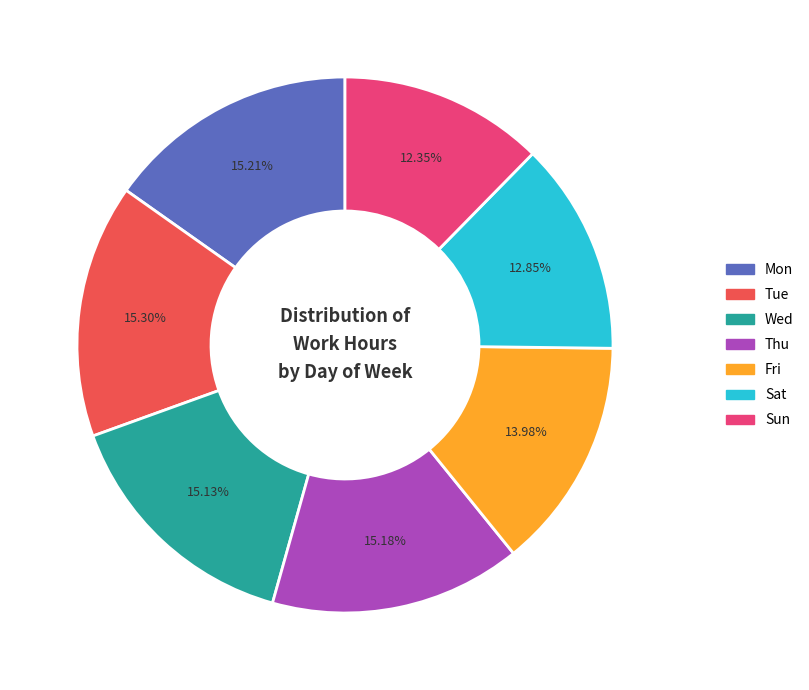

Does any single category account for the majority?

No